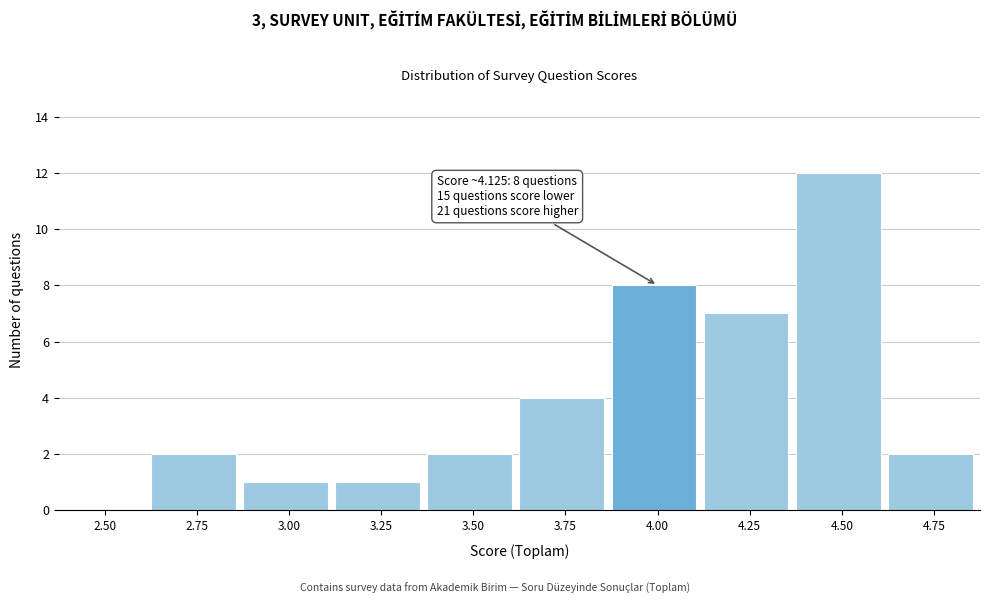

Reading right to left, extract all data points from this chart.

4.75=2	4.50=12	4.25=7	4.00=8	3.75=4	3.50=2	3.25=1	3.00=1	2.75=2	2.50=0